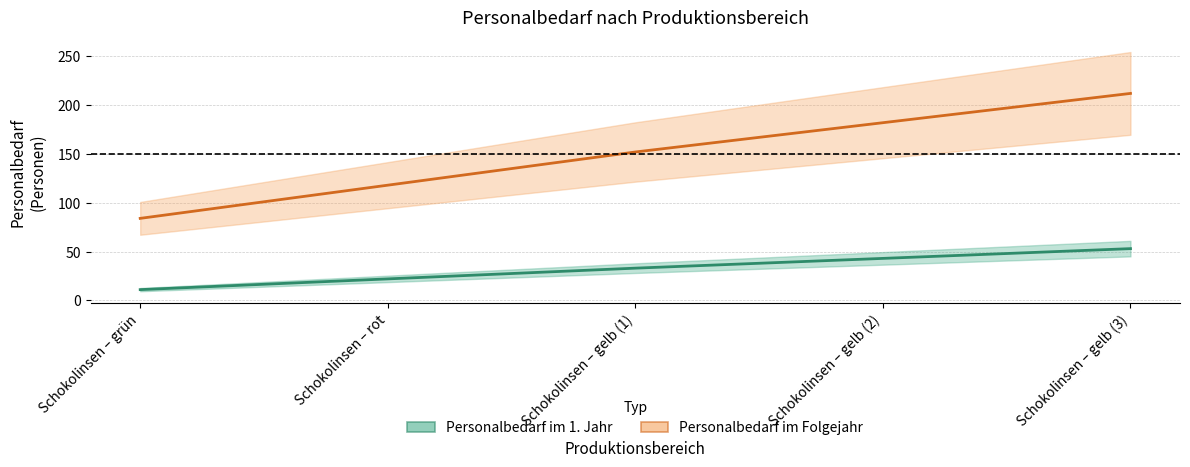

True or false: Personalbedarf im 1. Jahr has a value of 33 at Schokolinsen – gelb (1).

True